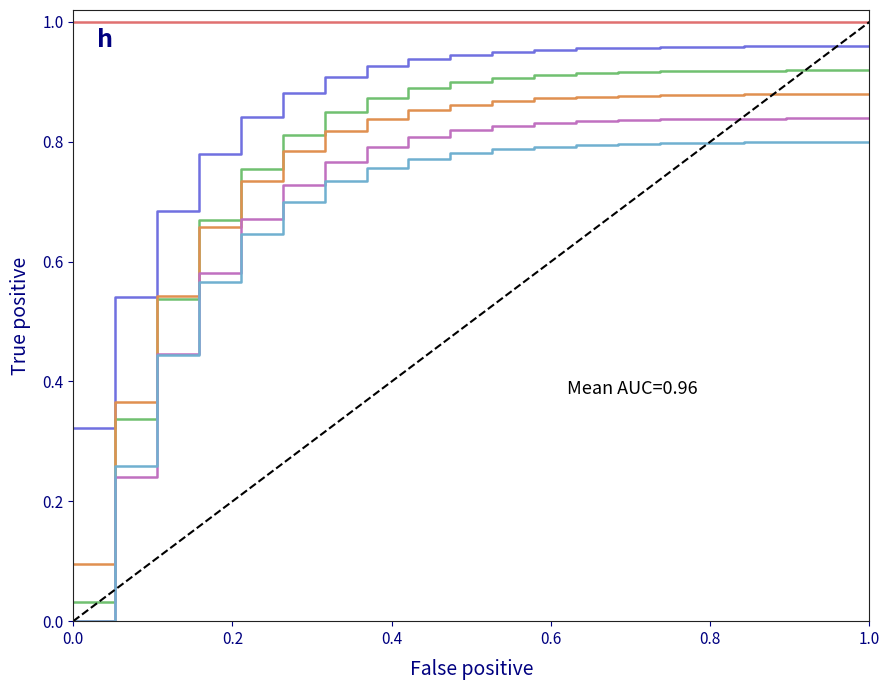

How many lines are shown in the chart?

6